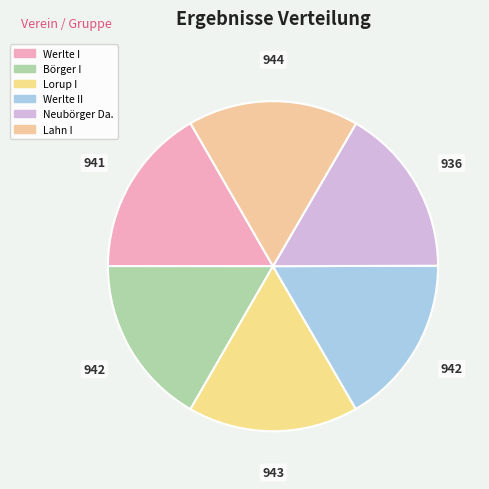

Do Neubörger Da. and Lorup I together represent more than half of the pie?

No